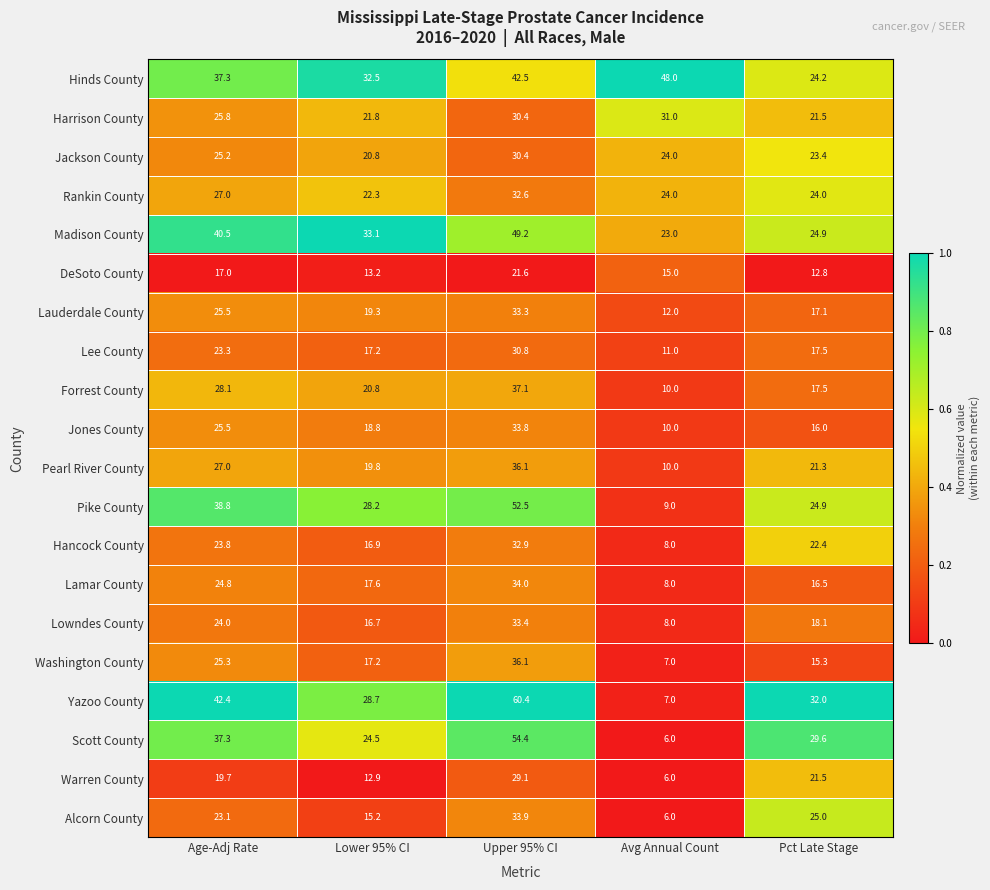

List the labels in order of Washington County value, smallest first.

Avg Annual Count, Pct Late Stage, Lower 95% CI, Age-Adj Rate, Upper 95% CI